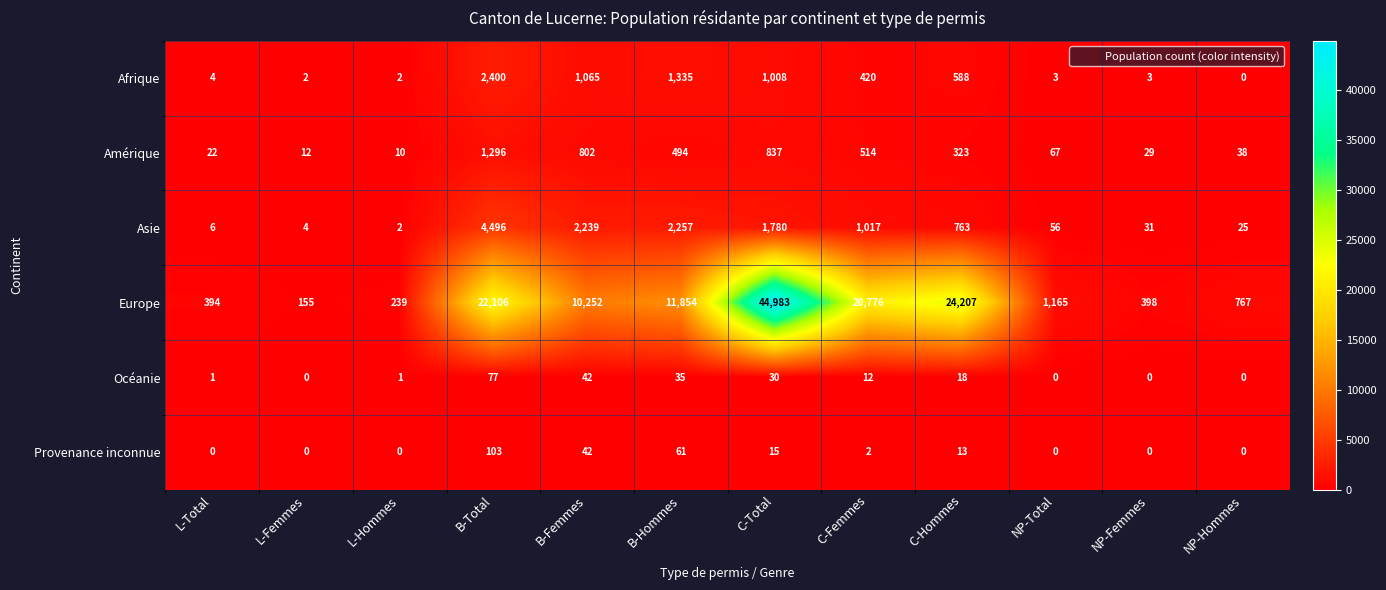

What is the difference between the Asie values at B-Total and L-Total?

4490